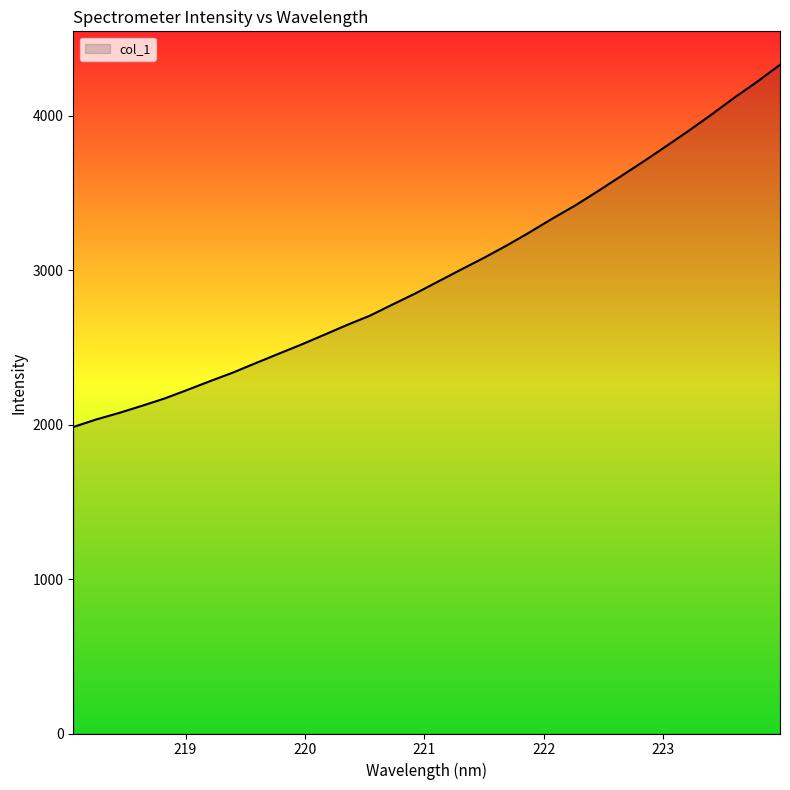

How many series are shown in this chart?

1